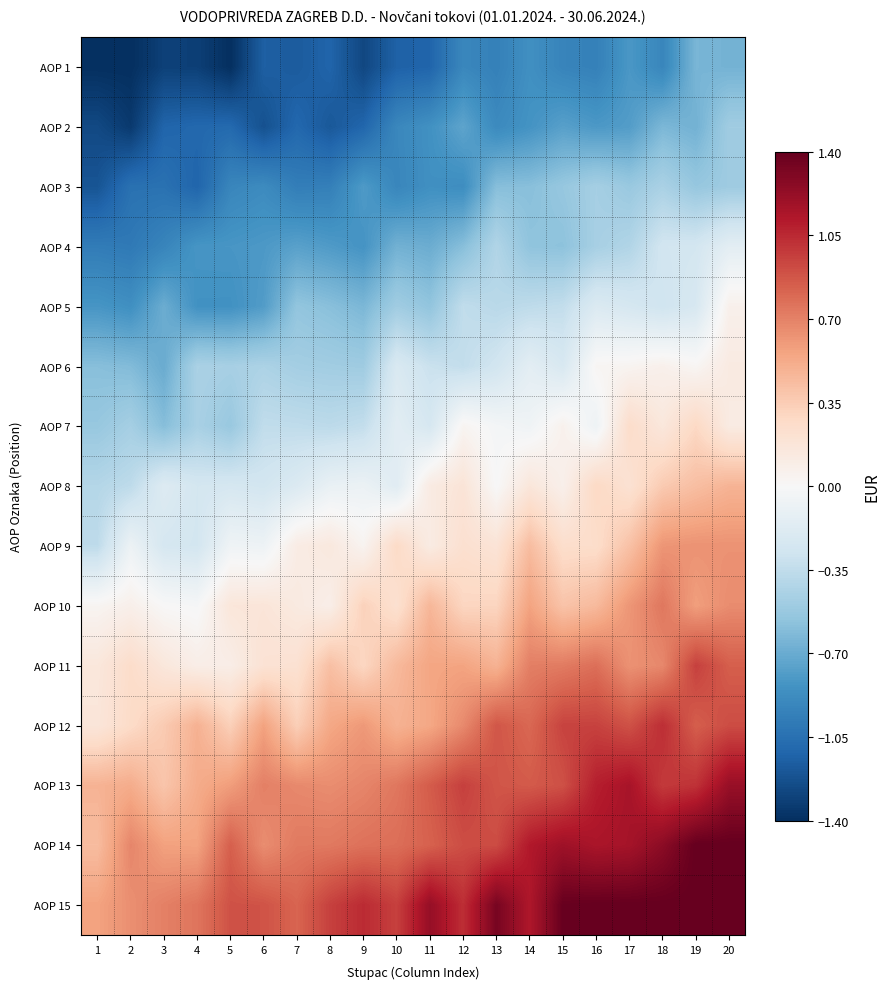

Which label corresponds to the largest value in the chart?

19